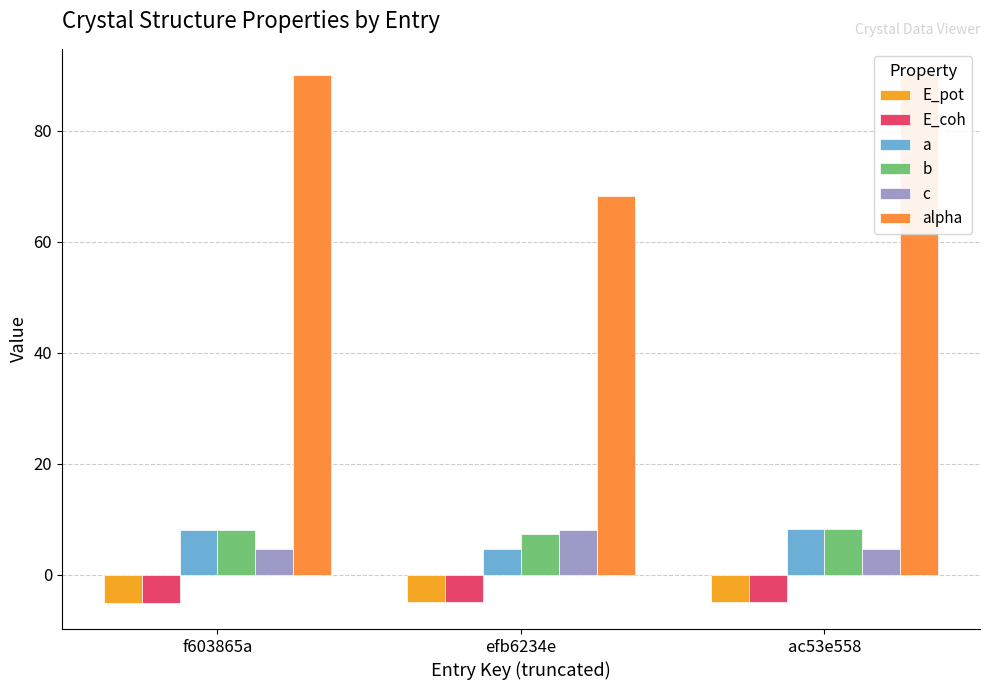

At efb6234e, list the series in order from largest to smallest.

alpha, c, b, a, E_pot, E_coh